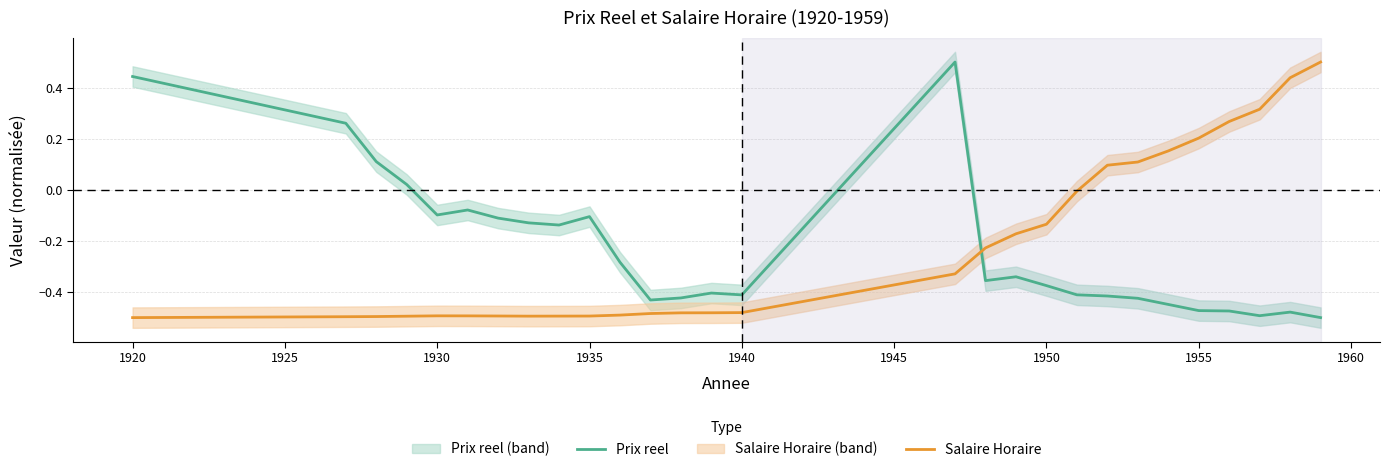

Count the number of data series in this chart.

2